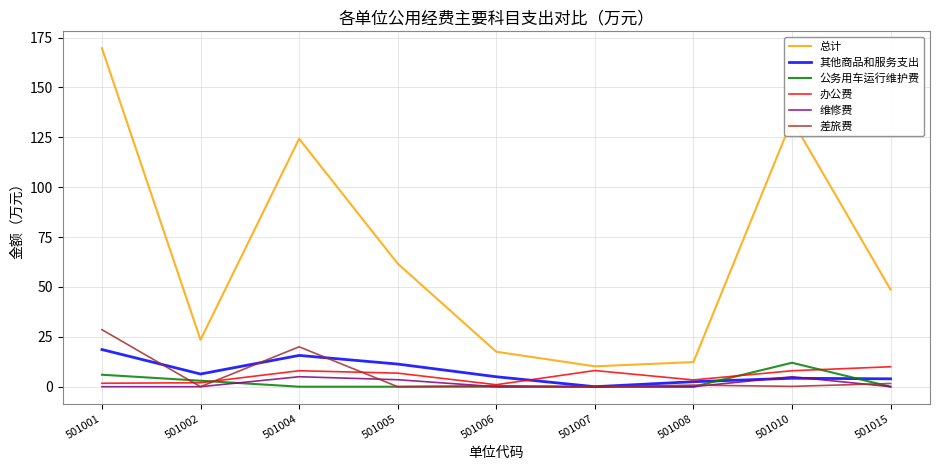

Between 501004 and 501006, which series saw the biggest shift?

总计